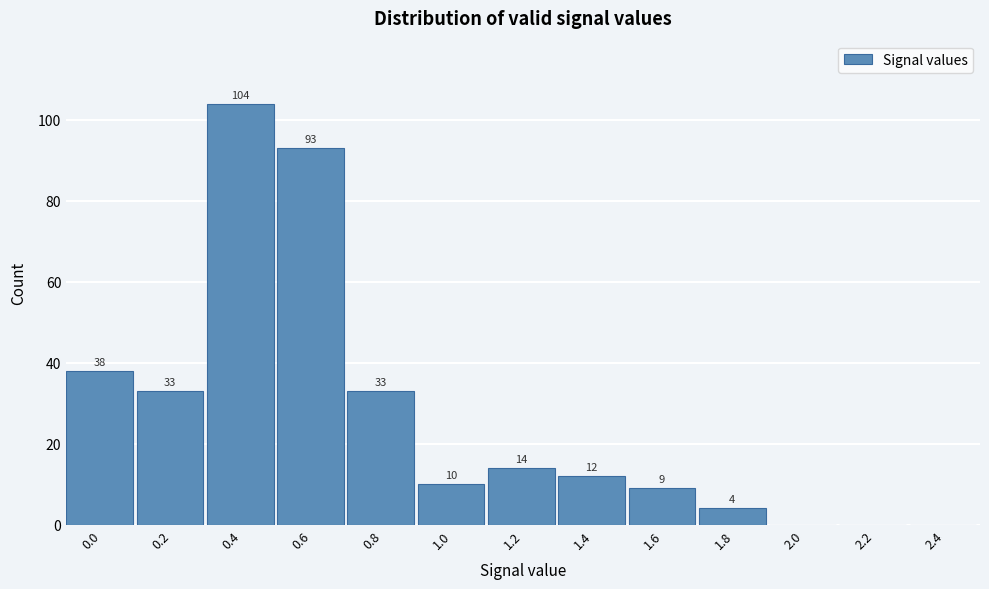

Reading left to right, transcribe all the data shown in this chart.

0.0=38	0.2=33	0.4=104	0.6=93	0.8=33	1.0=10	1.2=14	1.4=12	1.6=9	1.8=4	2.0=0	2.2=0	2.4=0